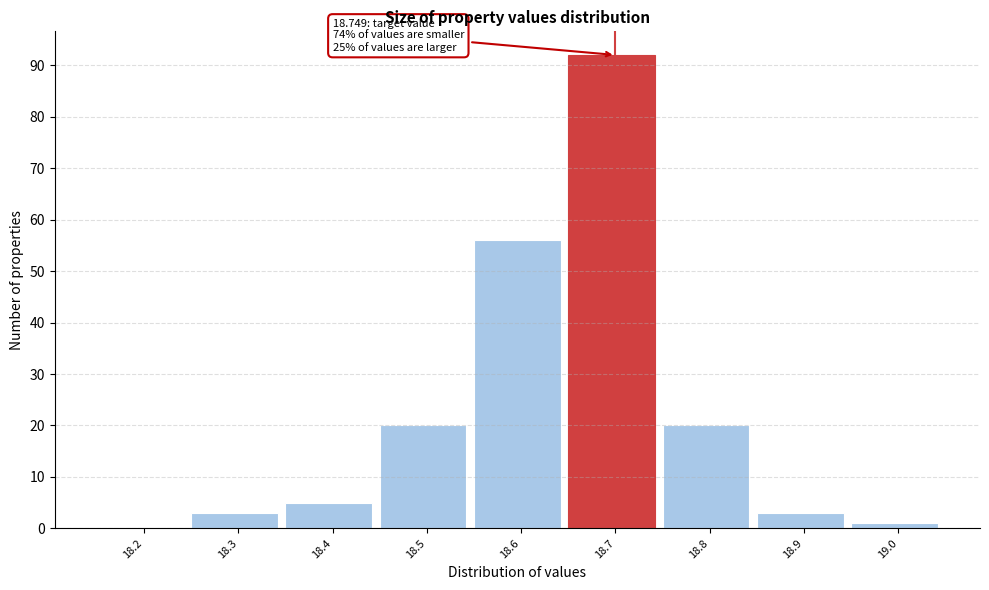

Reading left to right, extract all data points from this chart.

18.2=0	18.3=3	18.4=5	18.5=20	18.6=56	18.7=92	18.8=20	18.9=3	19.0=1